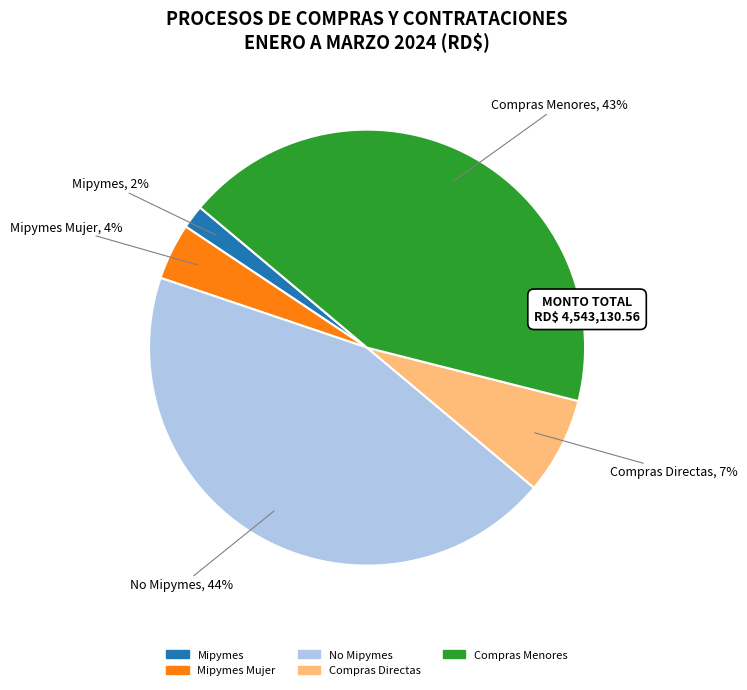

Is there a majority slice in this chart?

No